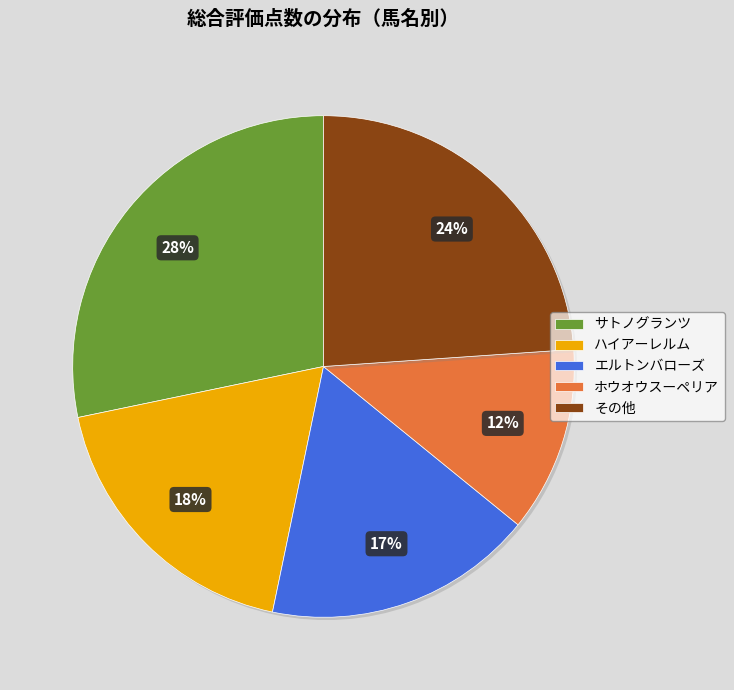

True or false: サトノグランツ accounts for 12% of the total.

False